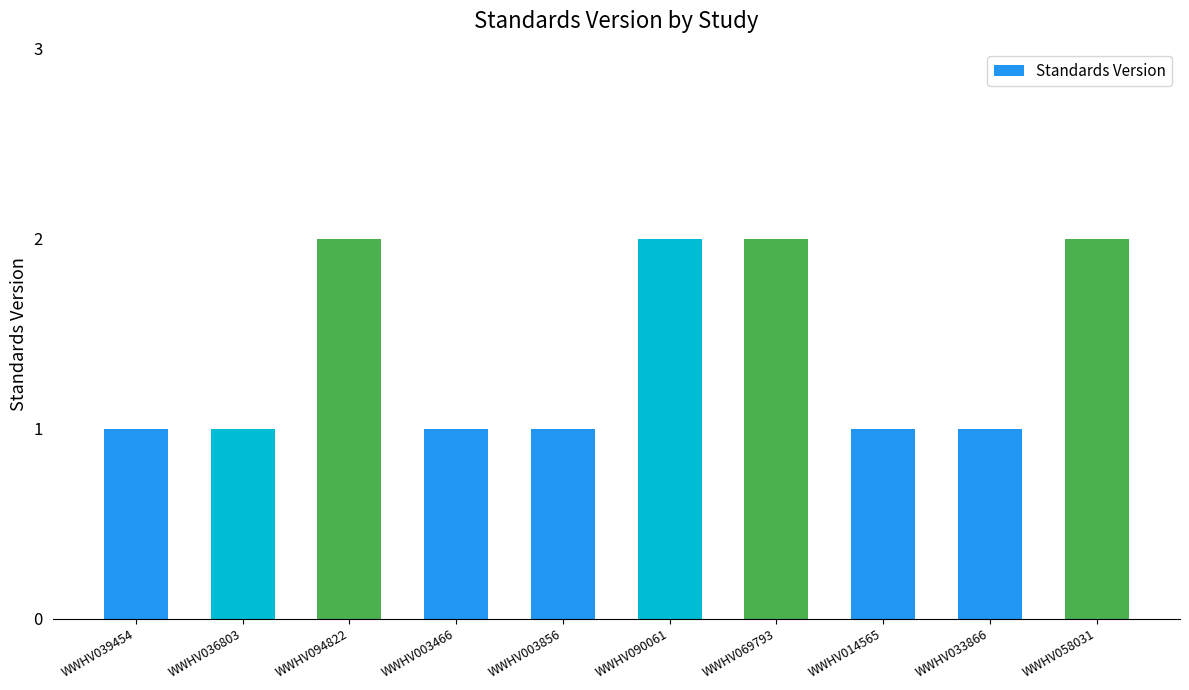

Reading left to right, list all the values displayed in this chart.

WWHV039454=1	WWHV036803=1	WWHV094822=2	WWHV003466=1	WWHV003856=1	WWHV090061=2	WWHV069793=2	WWHV014565=1	WWHV033866=1	WWHV058031=2